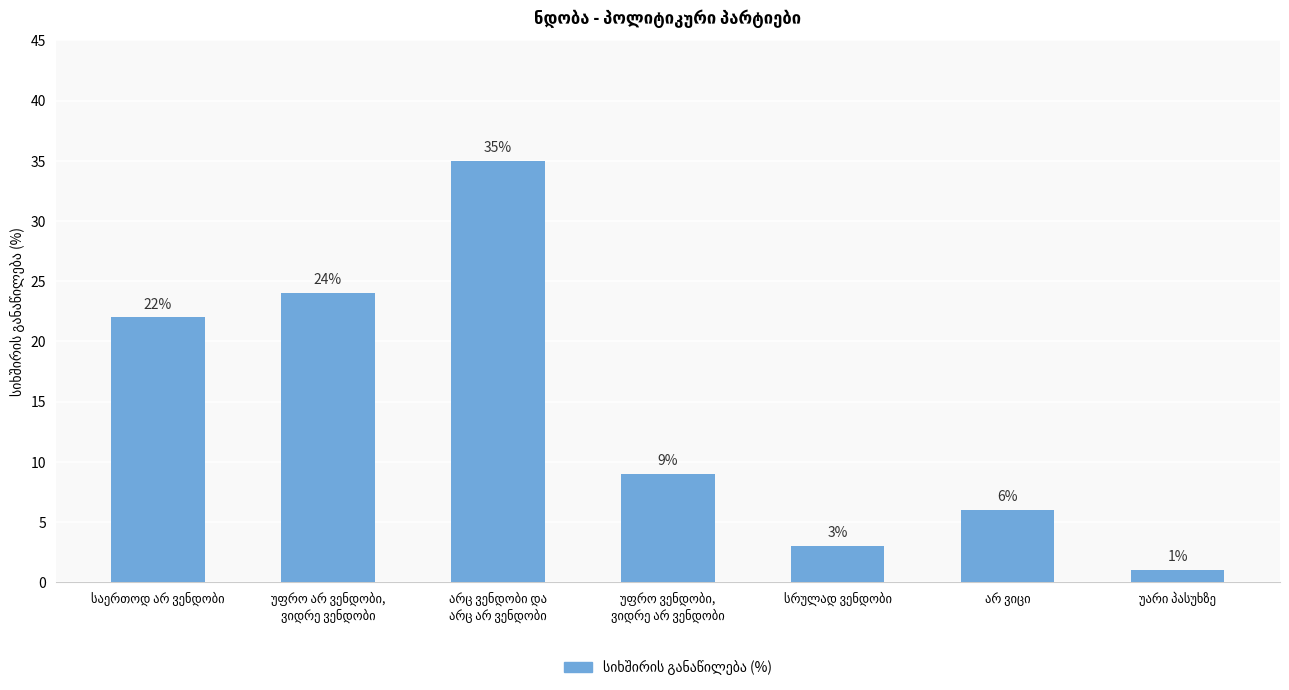

What is the greatest value displayed?

35